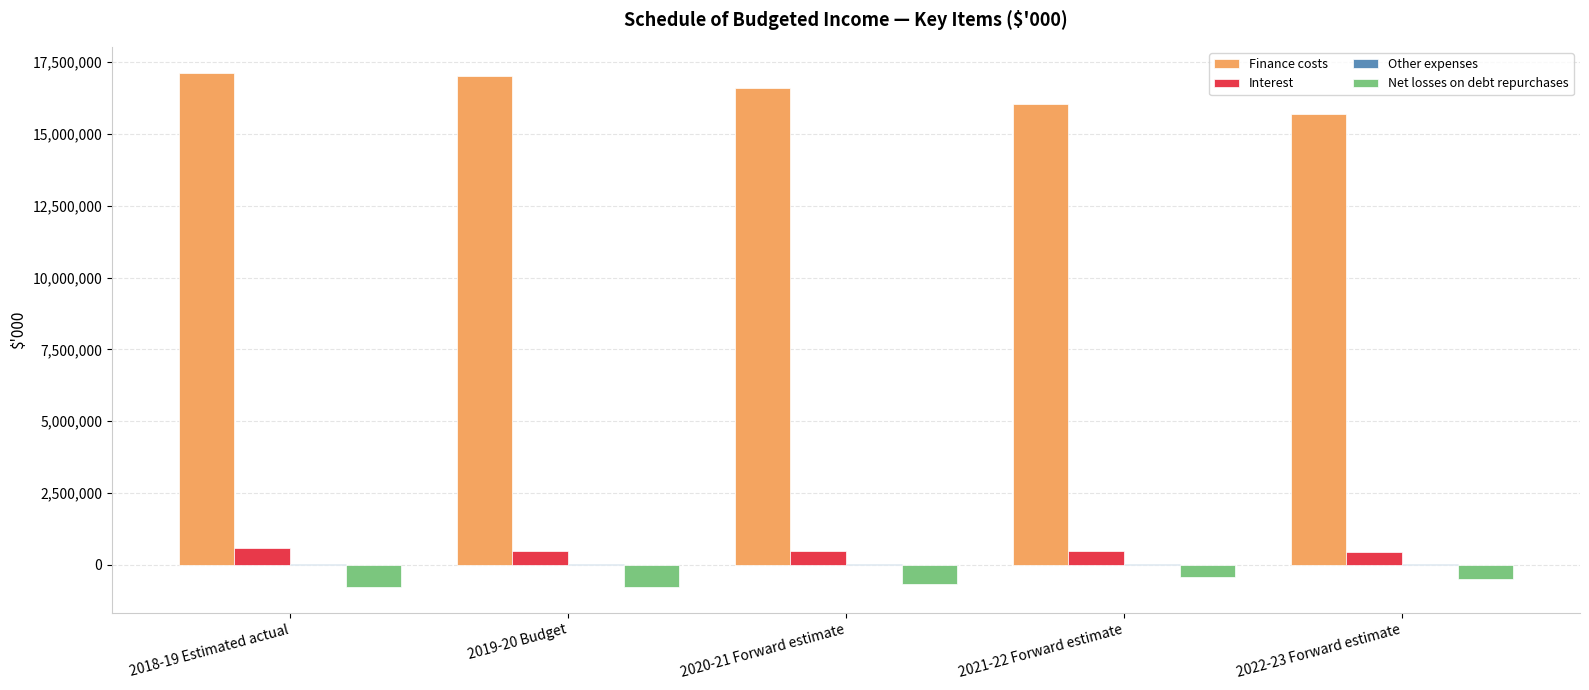

What is the sum of all Finance costs values?

82484553